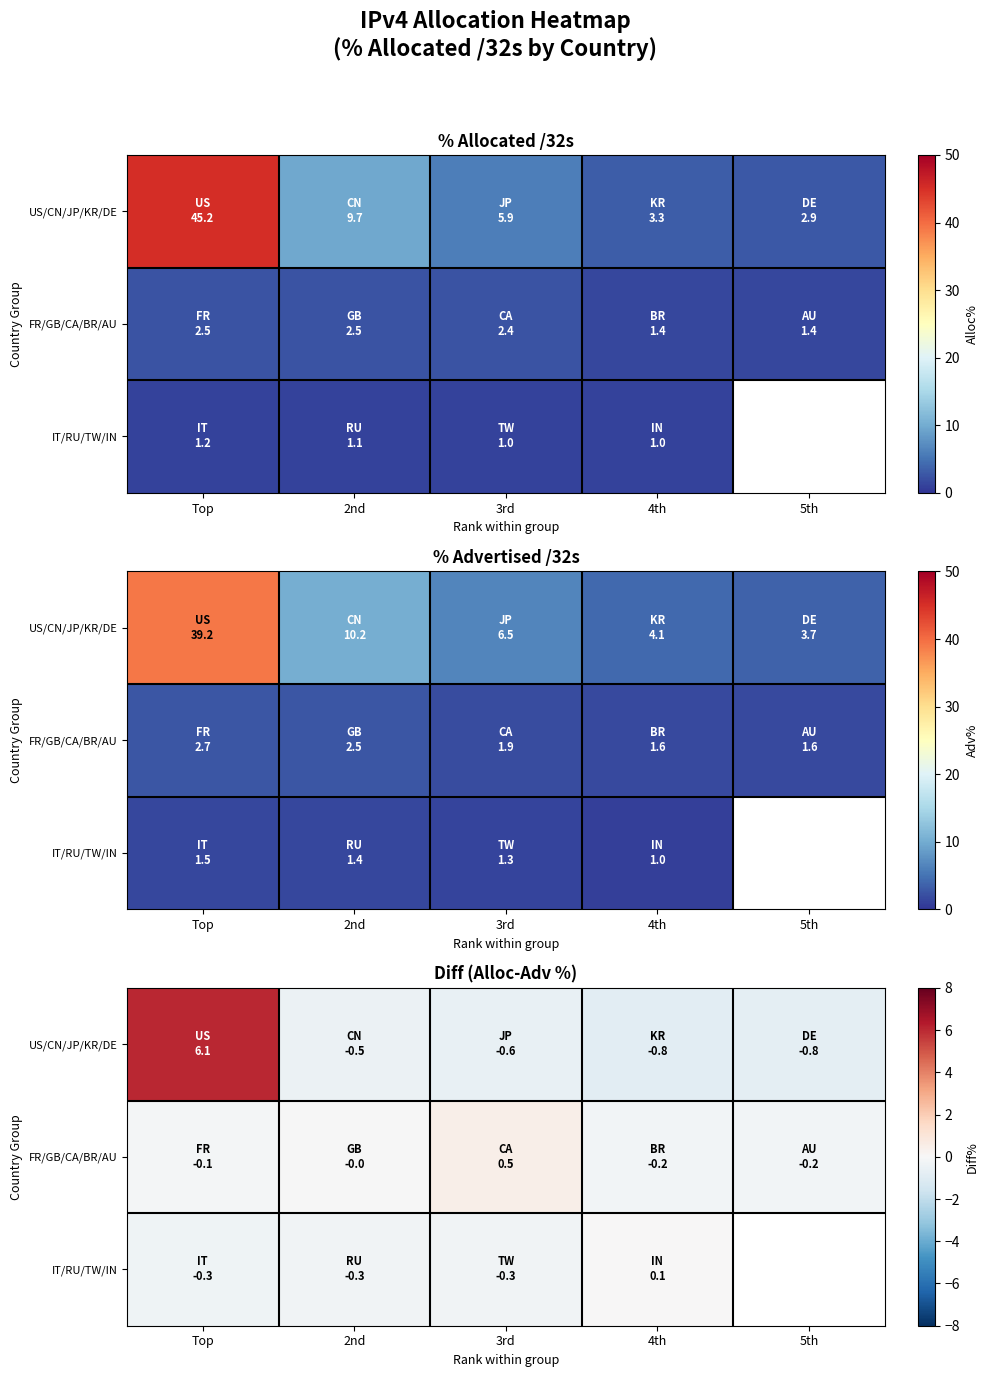

Read the US/CN/JP/KR/DE value at 3rd.

-0.6